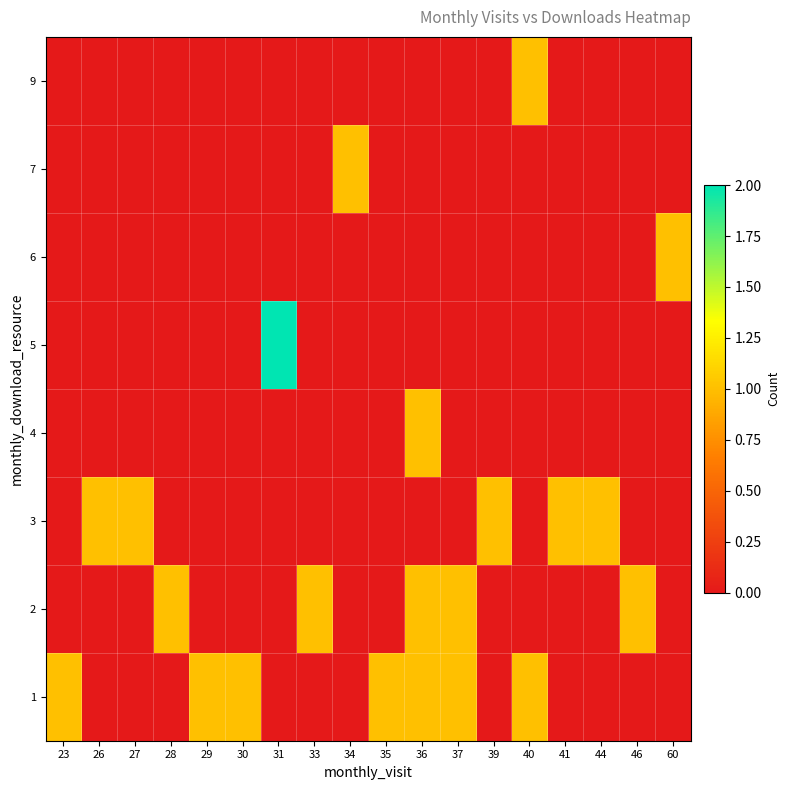

What is the total value across all series at 26?

1